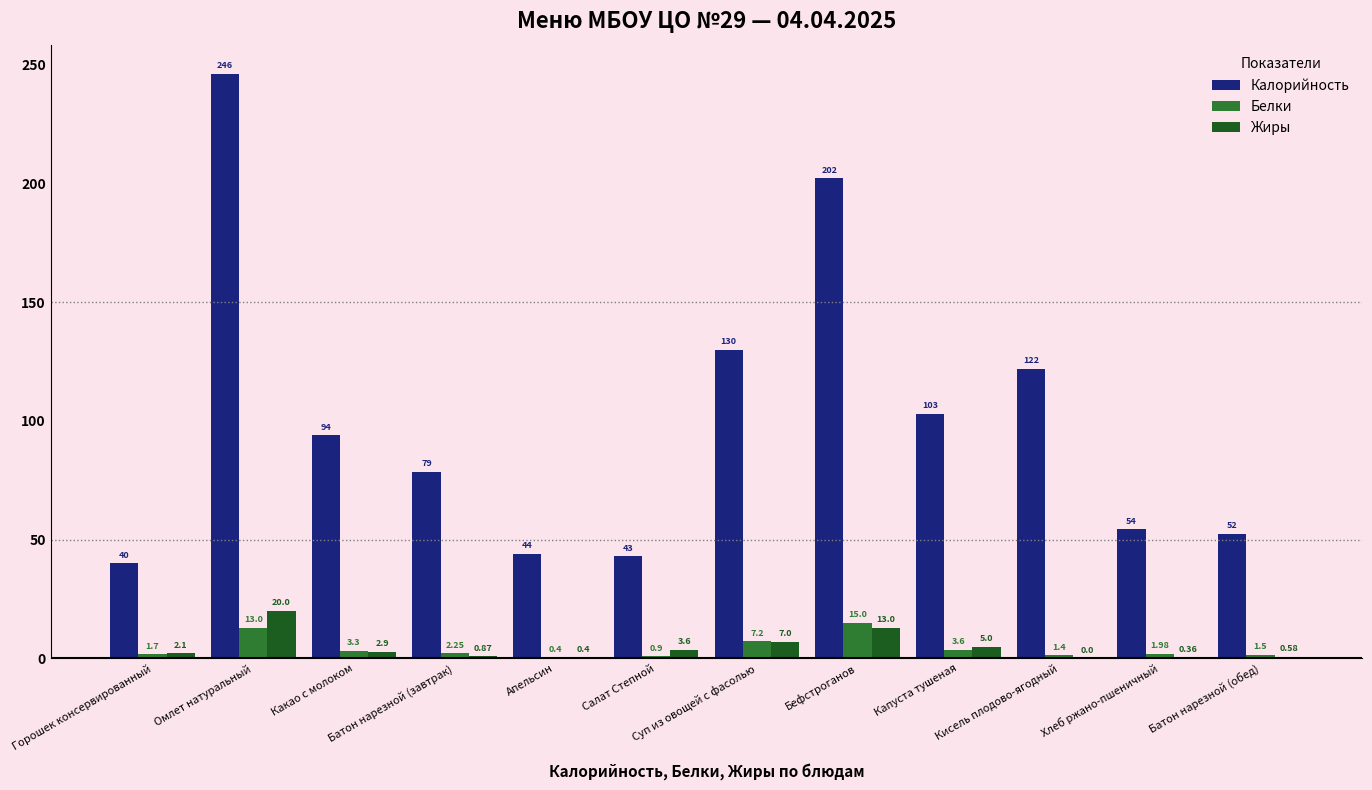

What is the sum of the Жиры values at Батон нарезной (завтрак) and Салат Степной?

4.5